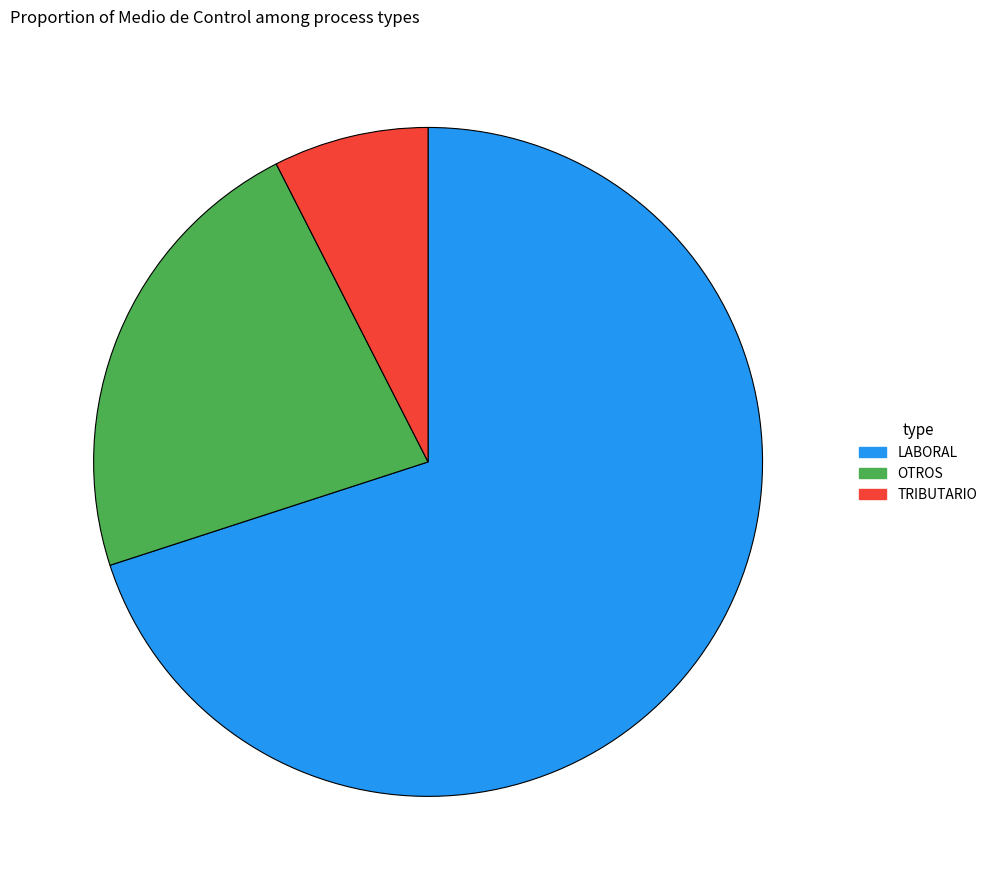

Combined, do TRIBUTARIO and LABORAL account for over 50%?

Yes